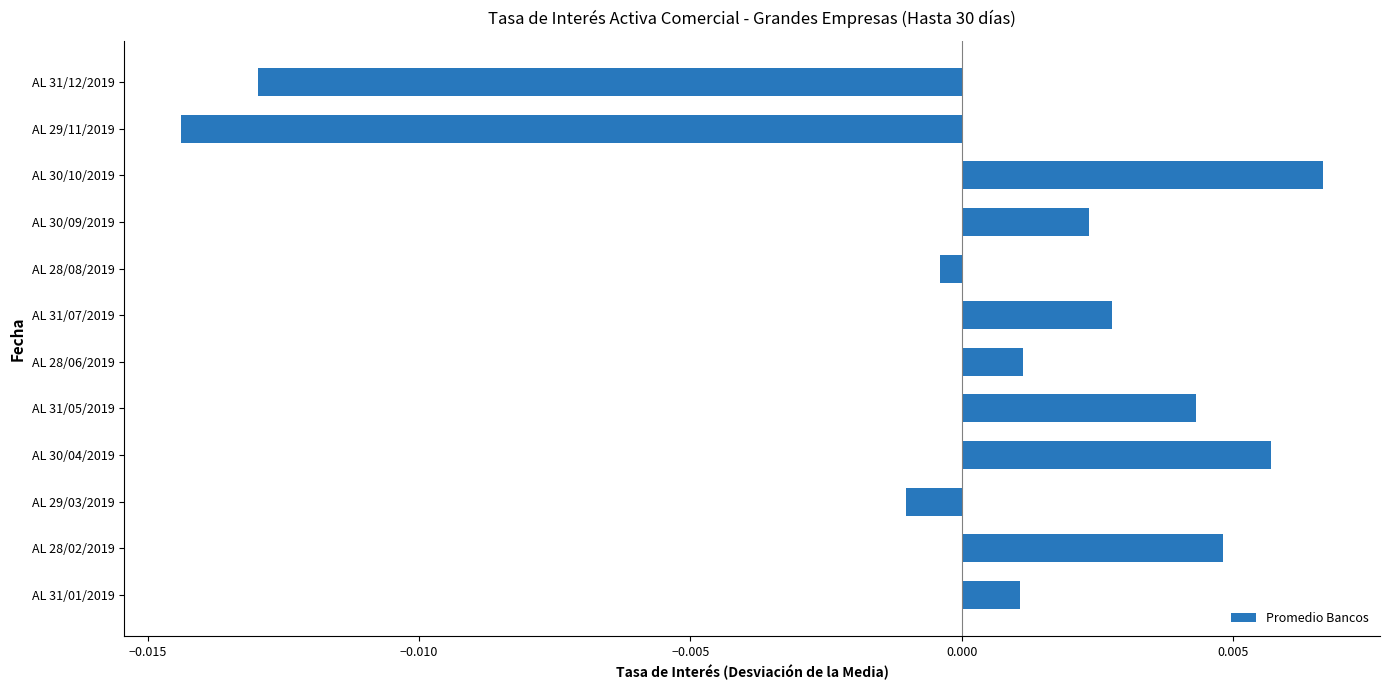

How many values are below 0?

4